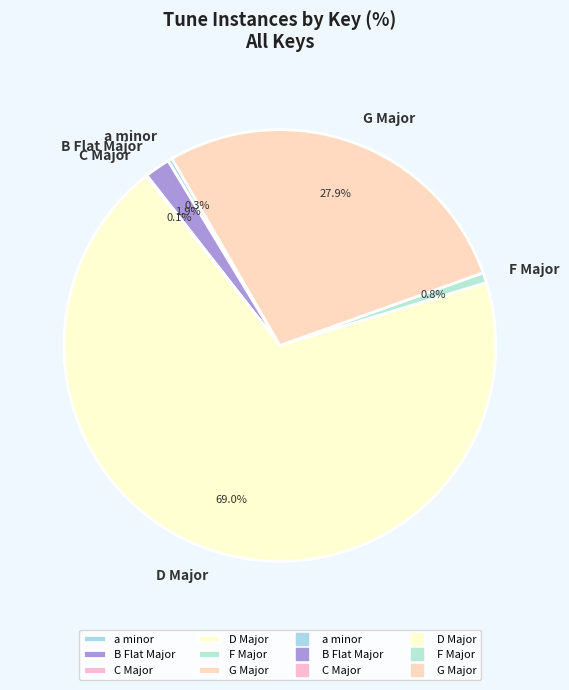

Does D Major represent more than half of the total?

Yes